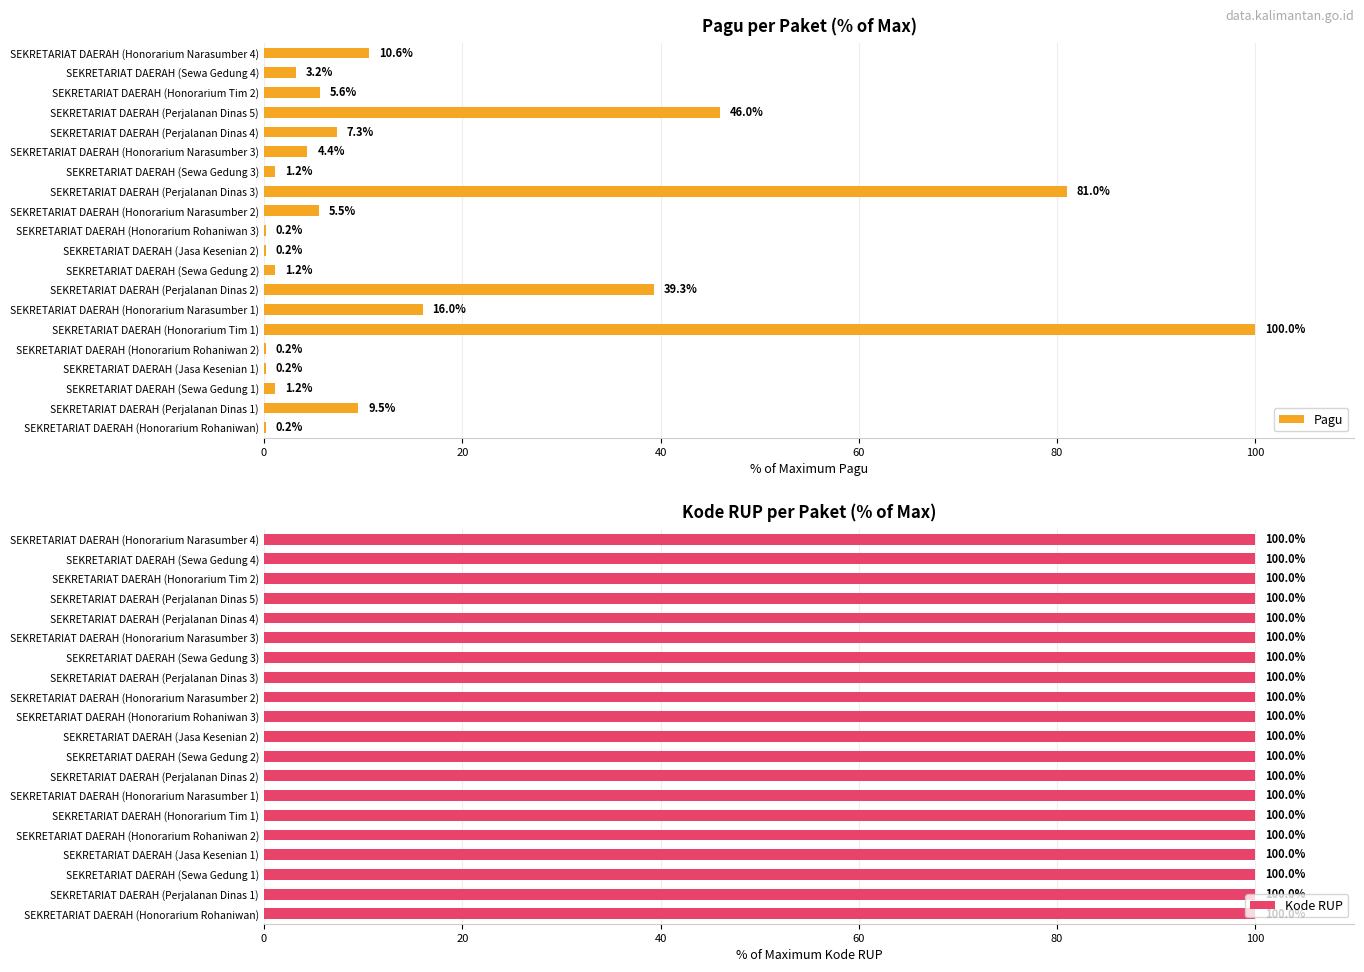

Is it true that Pagu equals 116.6 at SEKRETARIAT DAERAH (Perjalanan Dinas 3)?

False